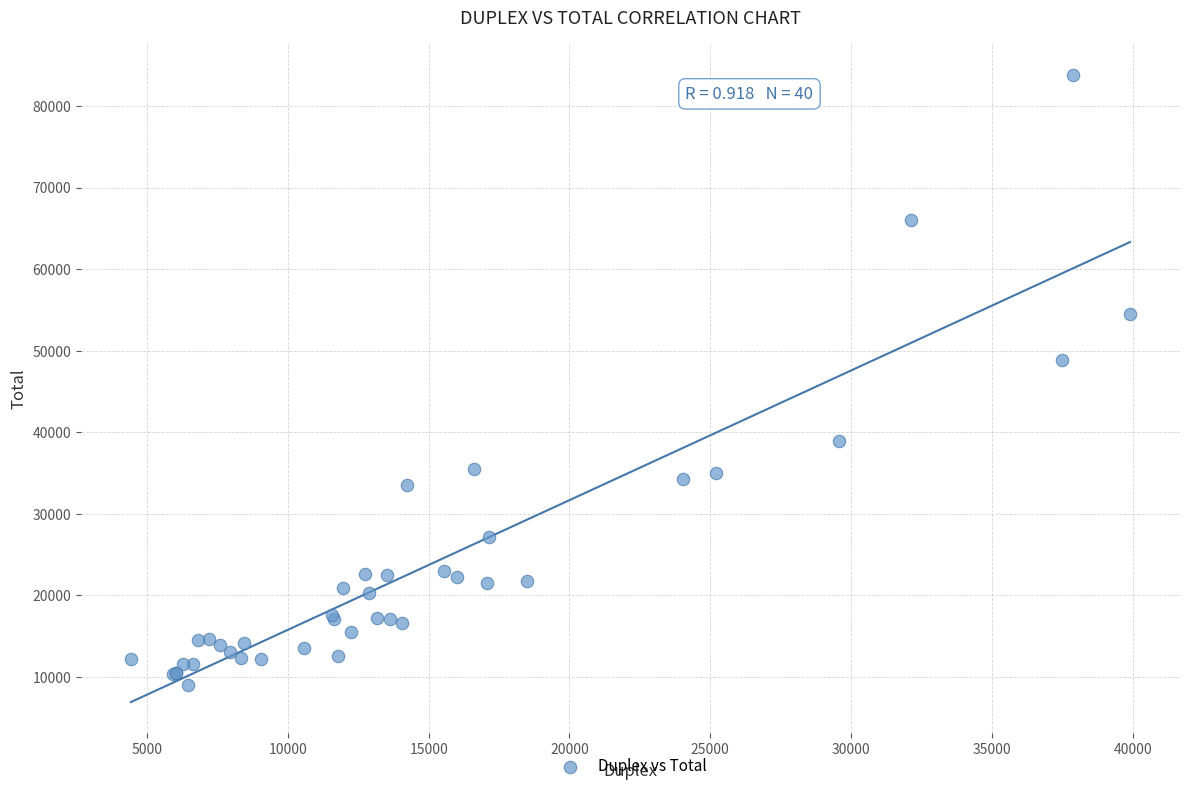

What Y value in the scatter plot is closest to 46458?

48843